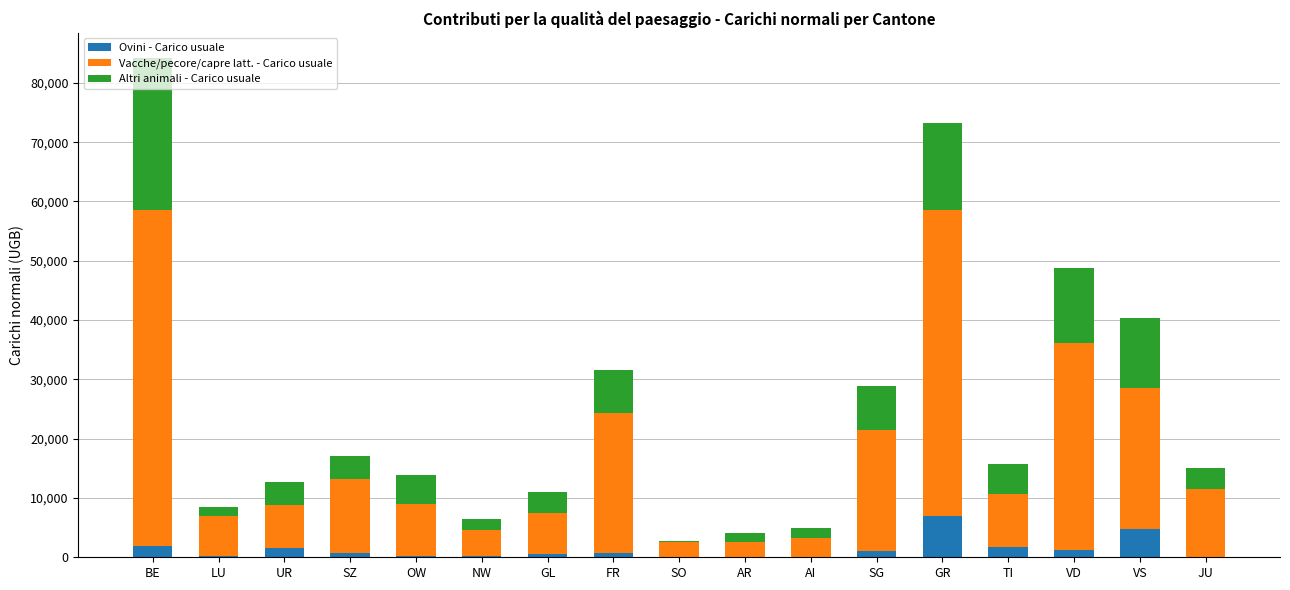

How many series are shown in this chart?

3